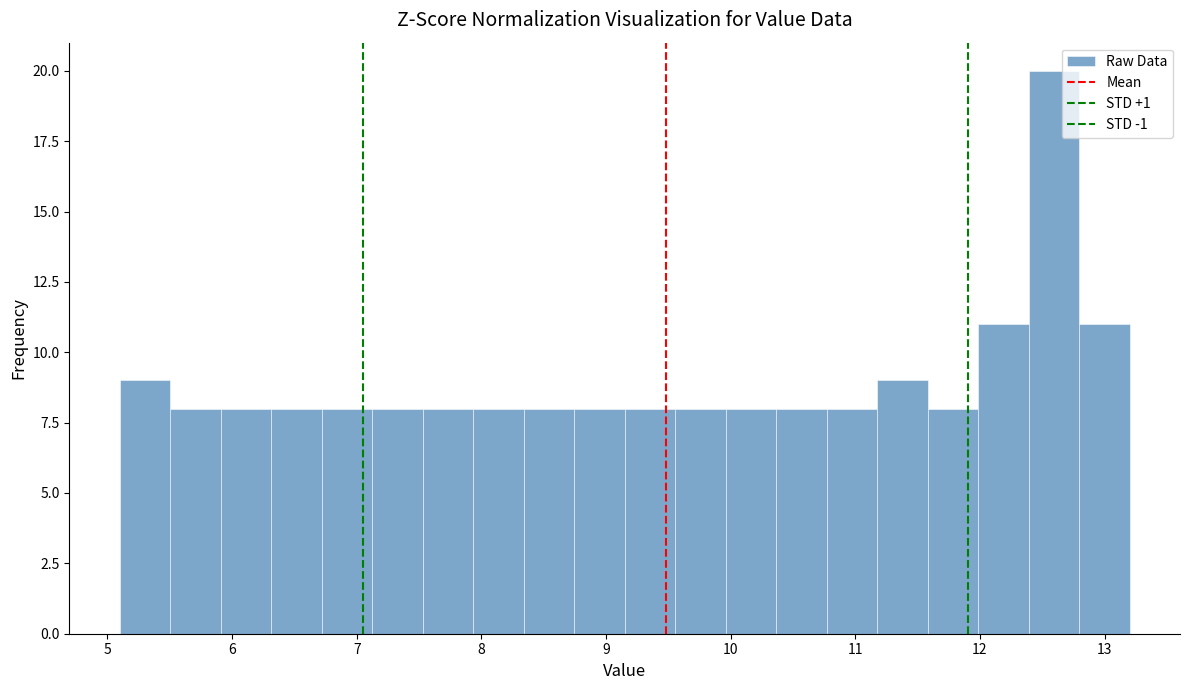

How tall is the bar that spans 5.1 to 5.5 on the x-axis? Neither the bar edges nor the heights are printed on the chart, so give them approximately, as read against the axes.

9